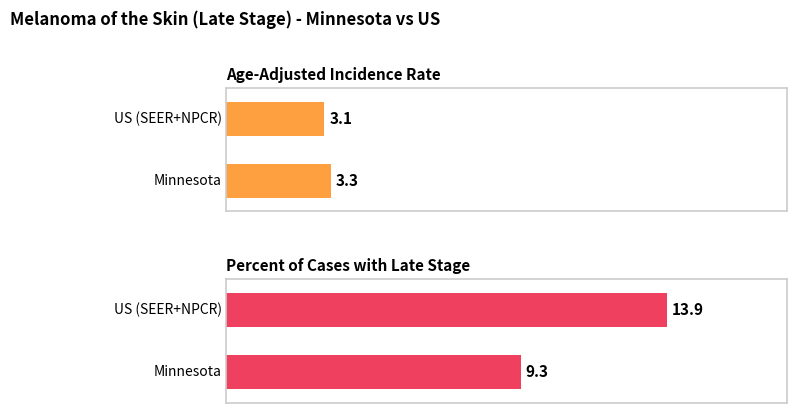

Count the Age-Adjusted Incidence Rate values in the range 3 to 4.

2